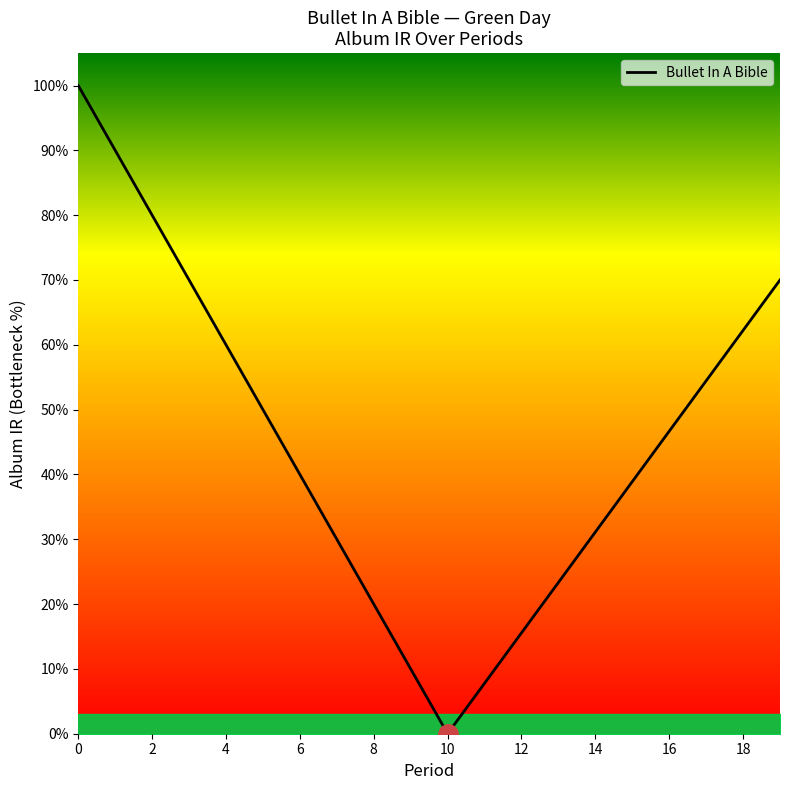

How many lines are shown in the chart?

1